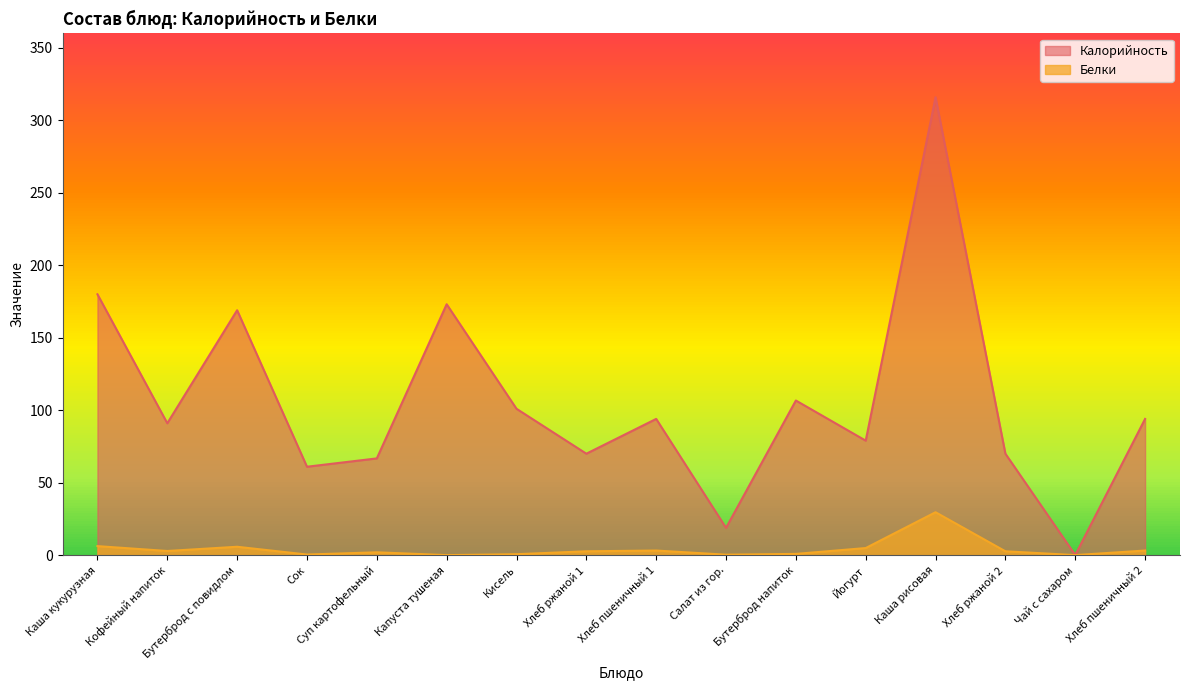

The Белки series shows 2.4 at Йогурт. True or false?

False